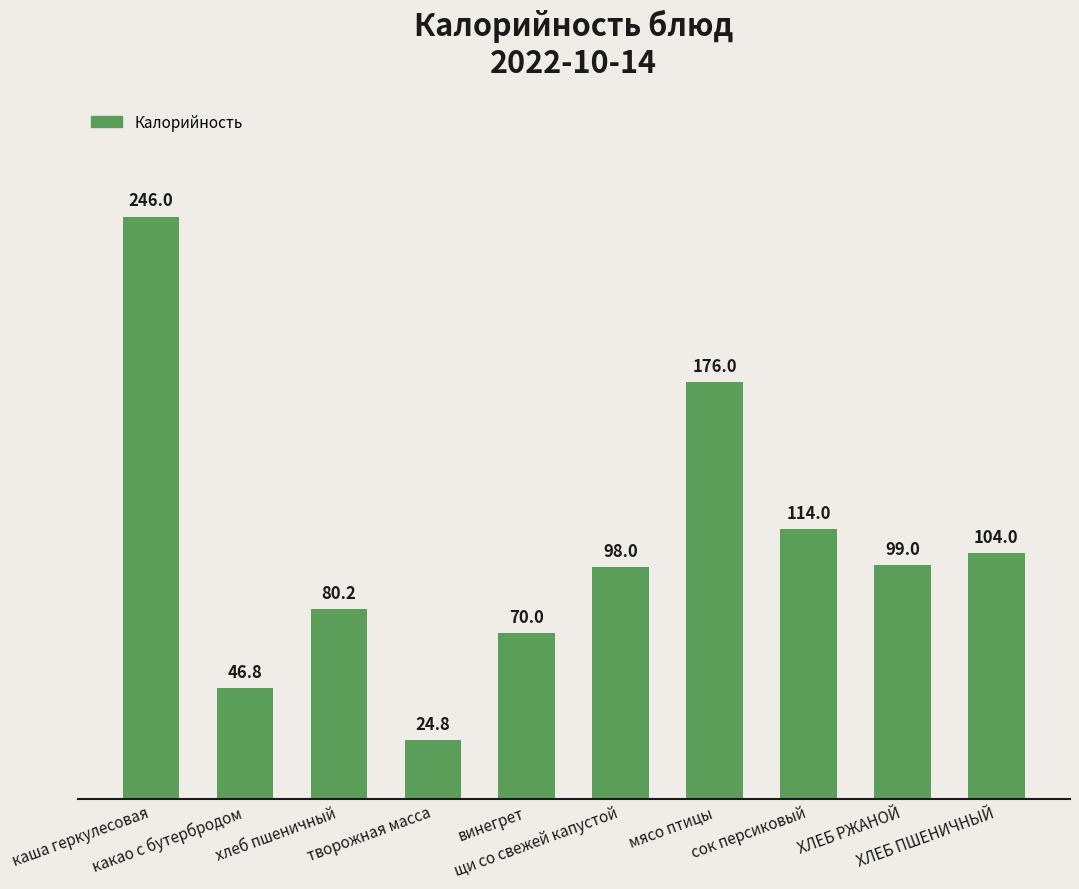

List the labels in order of value, largest first.

каша геркулесовая, мясо птицы, сок персиковый, ХЛЕБ ПШЕНИЧНЫЙ, ХЛЕБ РЖАНОЙ, щи со свежей капустой, хлеб пшеничный, винегрет, какао с бутербродом, творожная масса